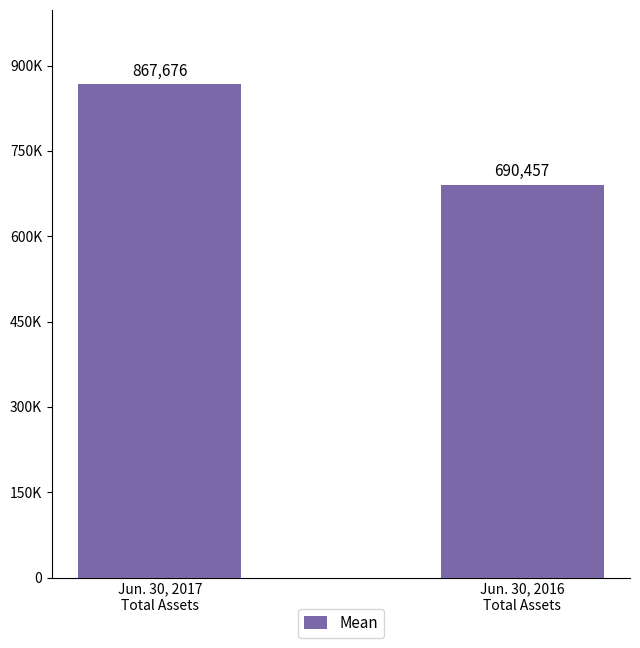

Rank the categories by value from lowest to highest.

Jun. 30, 2016
Total Assets, Jun. 30, 2017
Total Assets